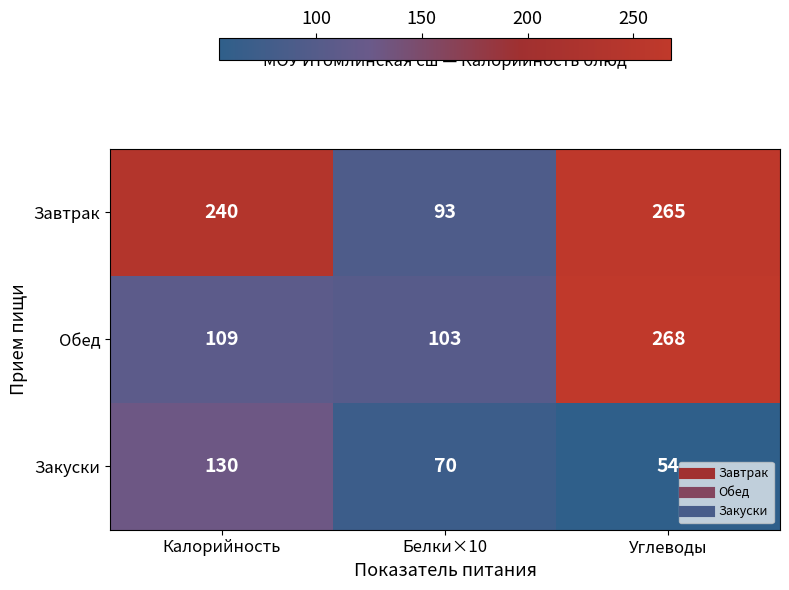

List the series in order of their overall mean, lowest first.

Закуски, Обед, Завтрак